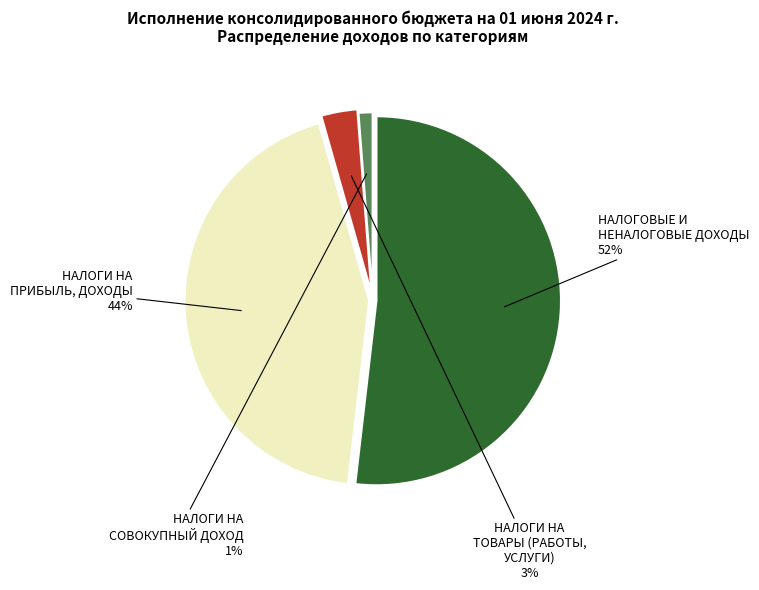

Which category has the biggest portion of the pie?

НАЛОГОВЫЕ И НЕНАЛОГОВЫЕ ДОХОДЫ